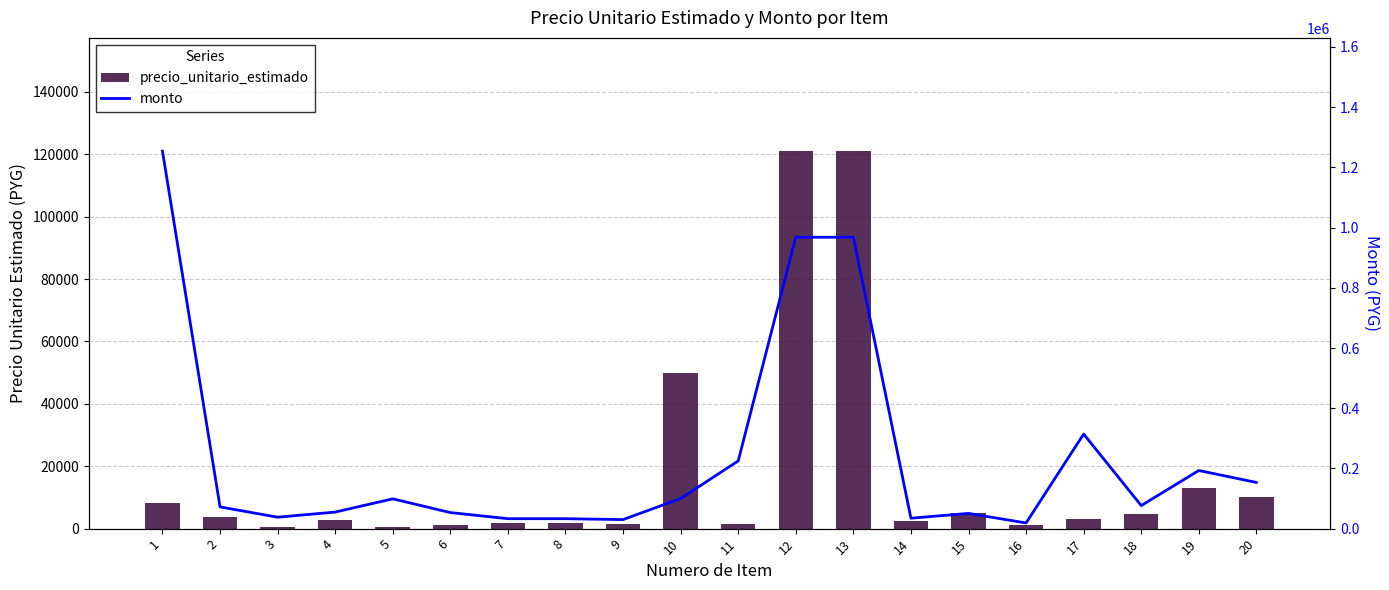

What is the sum of all precio_unitario_estimado values?

354717